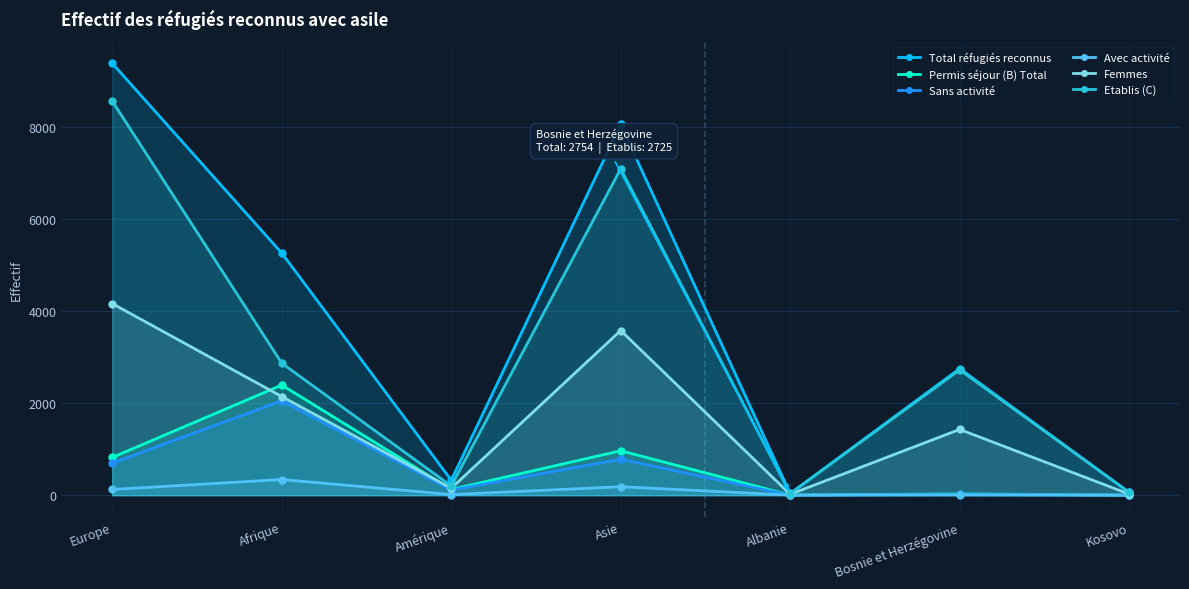

How many data points does each series have?

7